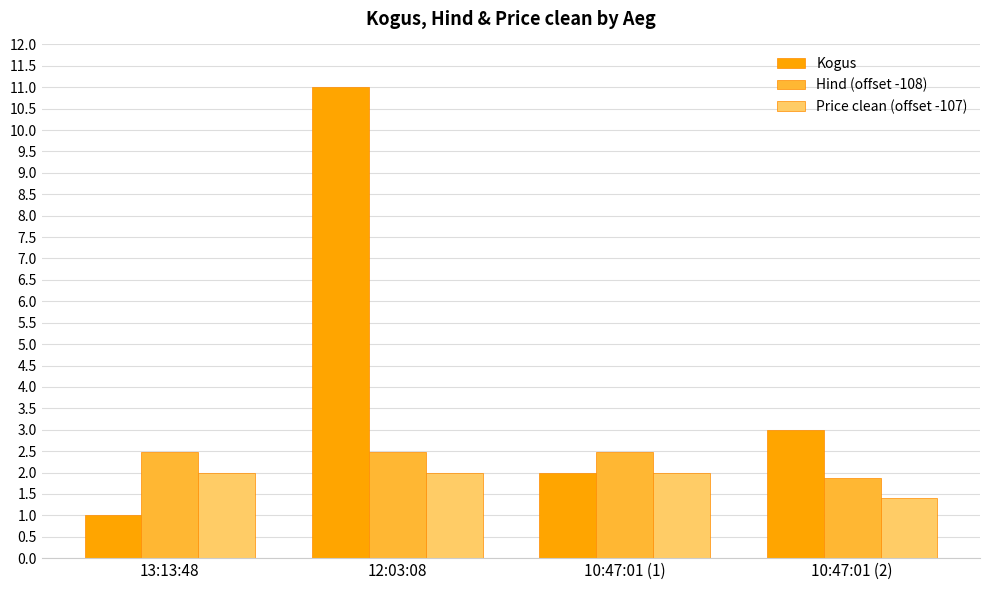

At which label is Kogus closest to 6?

10:47:01 (2)